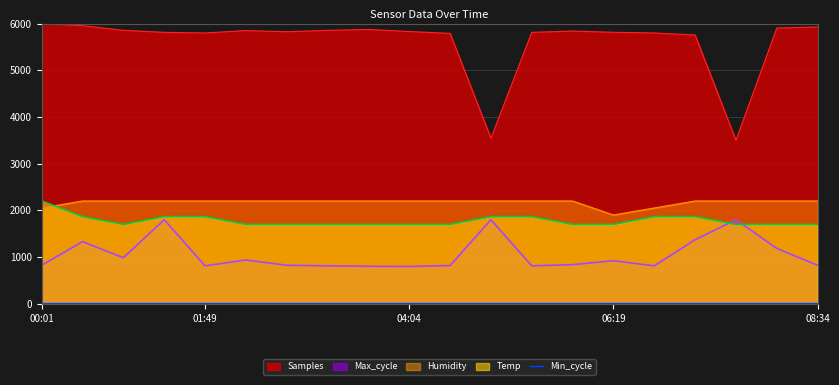

Which category has the highest value across all series?

00:01